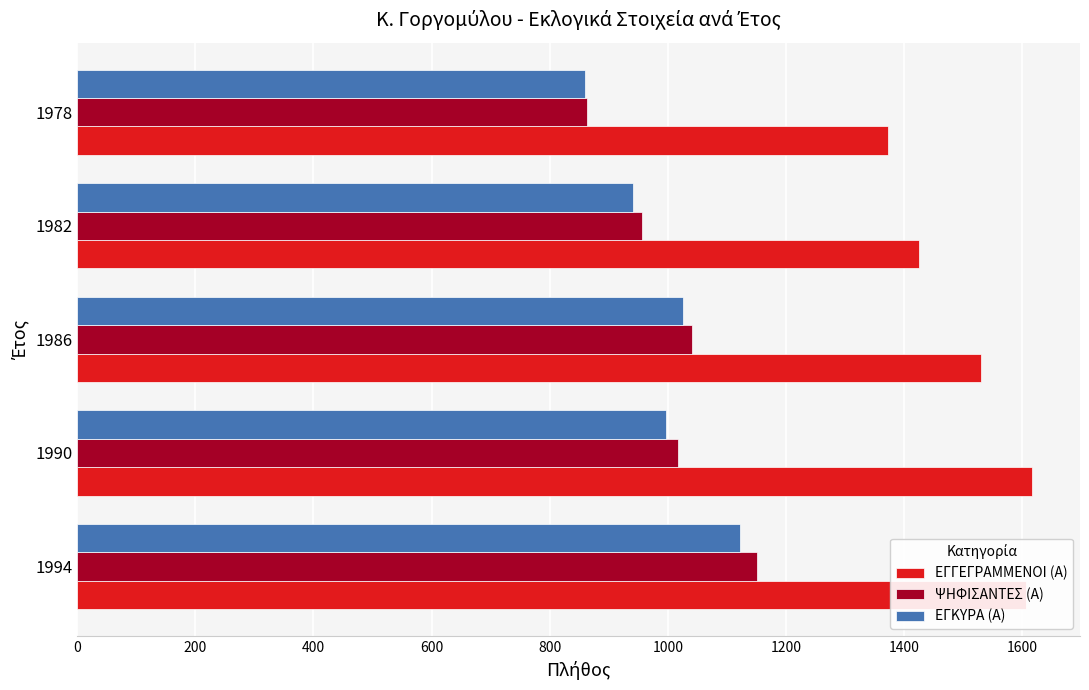

Which series has the largest range (max minus min)?

ΨΗΦΙΣΑΝΤΕΣ (Α)